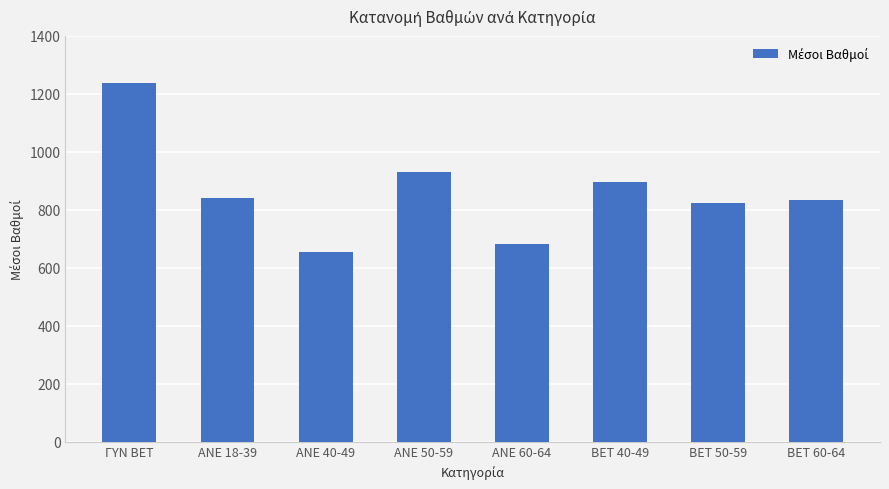

Which label corresponds to the smallest value in the chart?

ANE 40-49